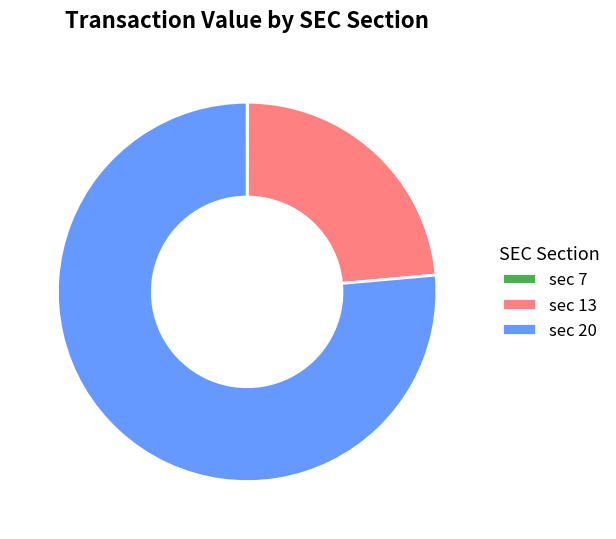

Combined, do sec 13 and sec 20 account for over 50%?

Yes